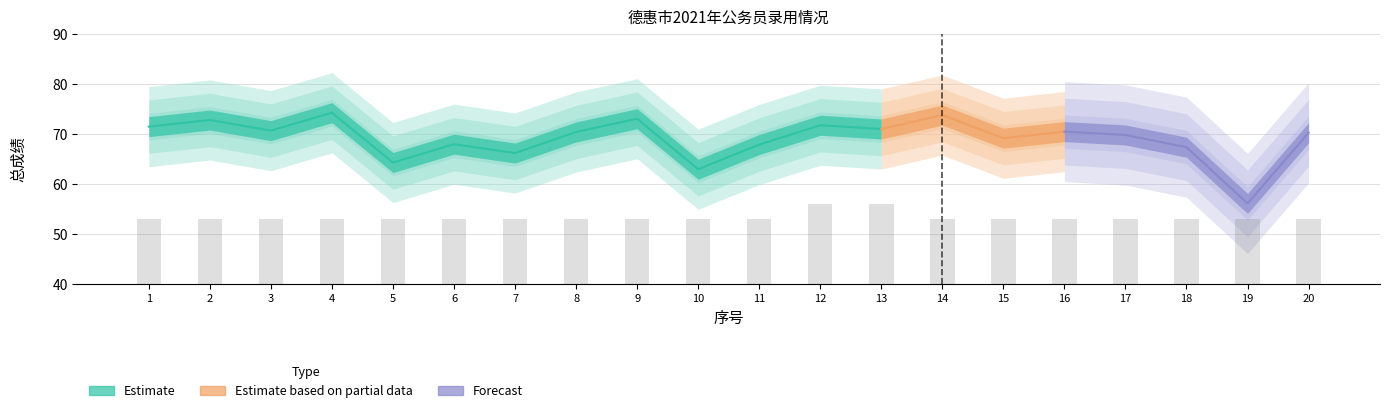

Reading left to right, list all the values displayed in this chart.

总成绩: 1=71.5	2=72.8	3=70.7	4=74.3	5=64.3	6=68.0	7=66.2	8=70.4	9=73.1	10=63.0	11=67.9	12=71.8	13=71.0	14=73.8	15=69.2	16=70.5	17=69.8	18=67.4	19=56.2	20=70.3
招考人数: 1=1.0	2=1.0	3=1.0	4=1.0	5=1.0	6=1.0	7=1.0	8=1.0	9=1.0	10=1.0	11=1.0	12=2.0	13=2.0	14=1.0	15=1.0	16=1.0	17=1.0	18=1.0	19=1.0	20=1.0
性别_encoded: 1=0.0	2=0.0	3=0.0	4=0.0	5=0.0	6=0.0	7=0.0	8=0.0	9=1.0	10=1.0	11=1.0	12=0.0	13=0.0	14=0.0	15=1.0	16=0.0	17=0.0	18=0.0	19=1.0	20=0.0